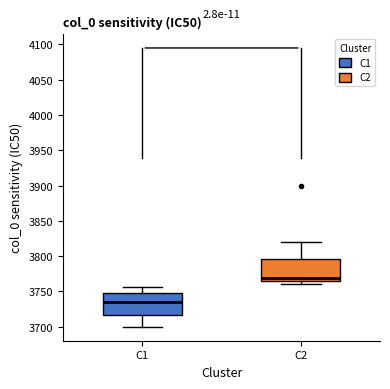

Where does the upper whisker of the box for C2 end on the y-axis? The values are not printed on the chart, so give them approximately, as read against the axis.

3820